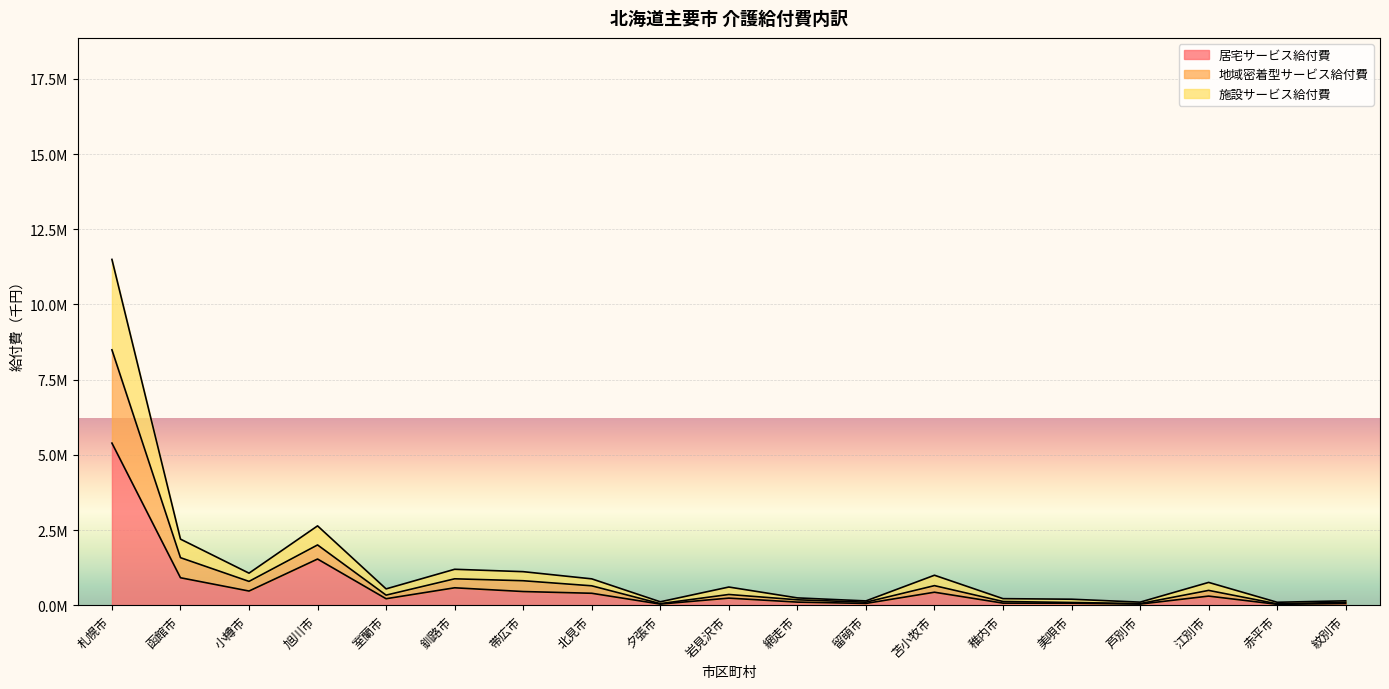

What is the approximate value of 地域密着型サービス給付費 at 夕張市?

112587.3